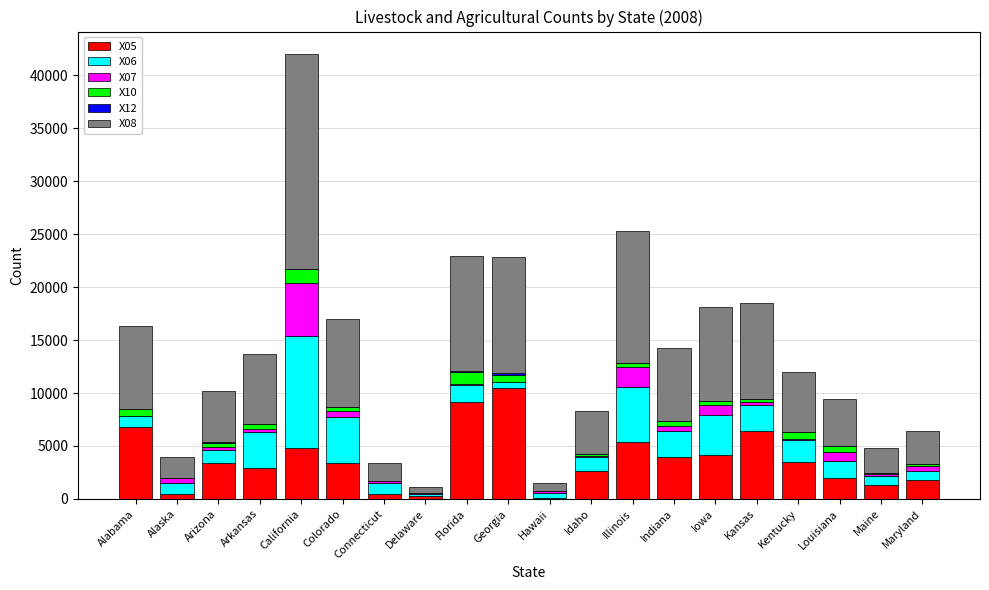

At which category is the sum across all series the highest?

California